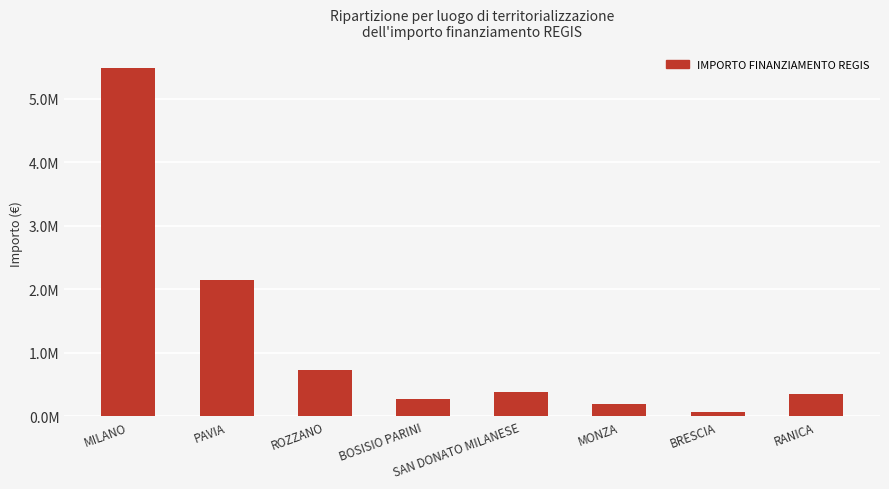

What is the difference between the maximum and minimum values?

5429647.1